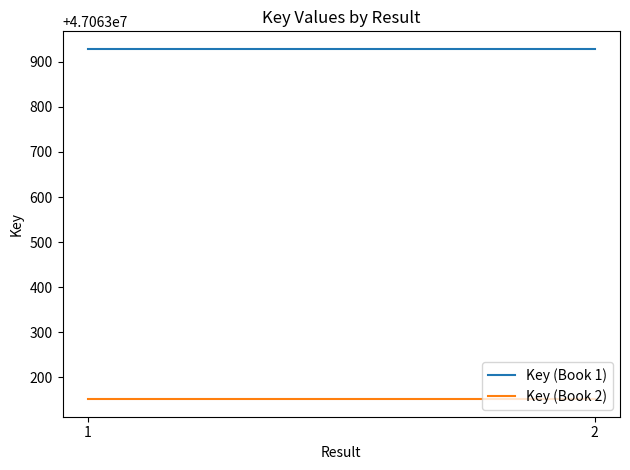

At which category does the chart reach its minimum across all series?

1